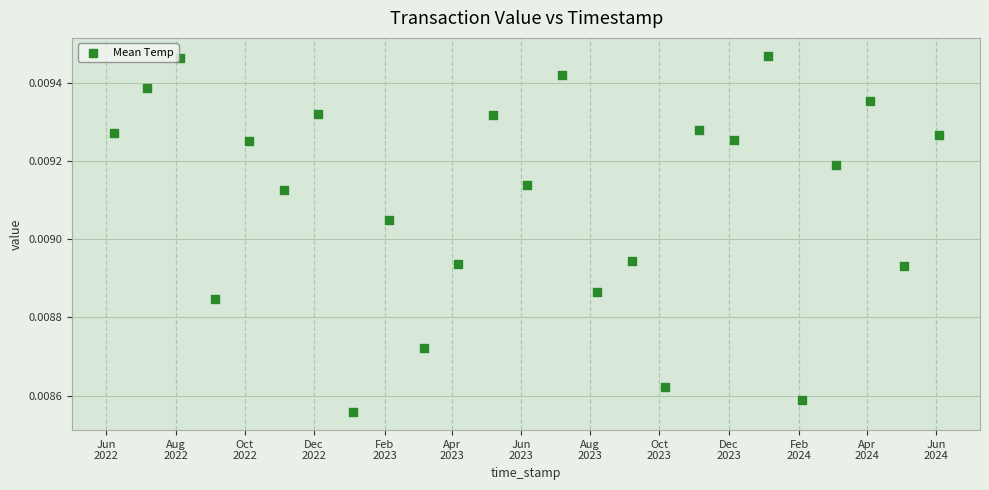

What is the range of X values (max minus min)?

726.6